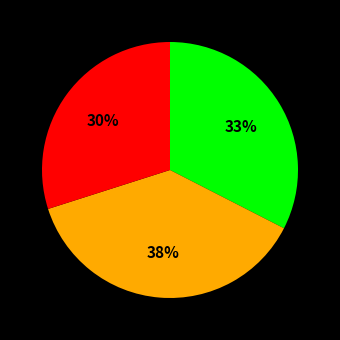

Is there any slice that represents more than half of the pie?

No